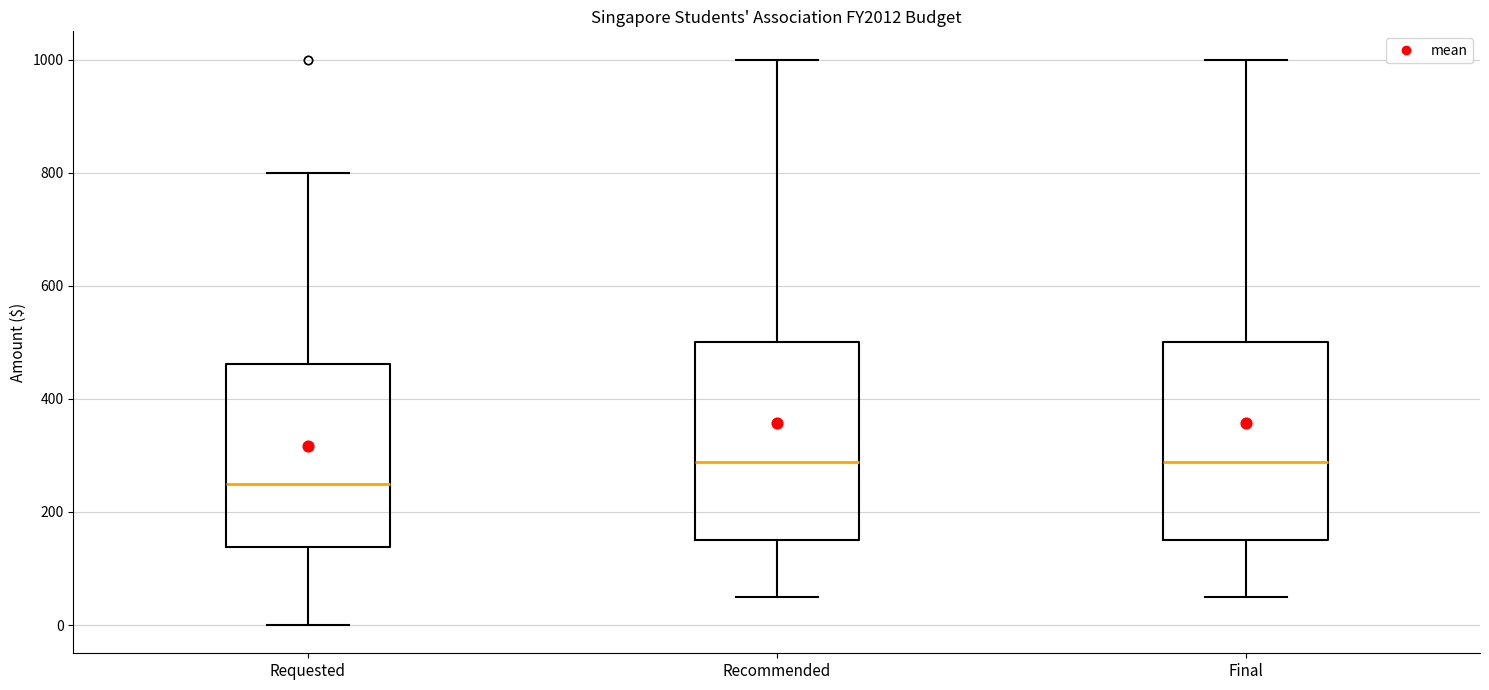

Where is the lower edge of the box for Requested on the y-axis? The values are not printed on the chart, so give them approximately, as read against the axis.

140